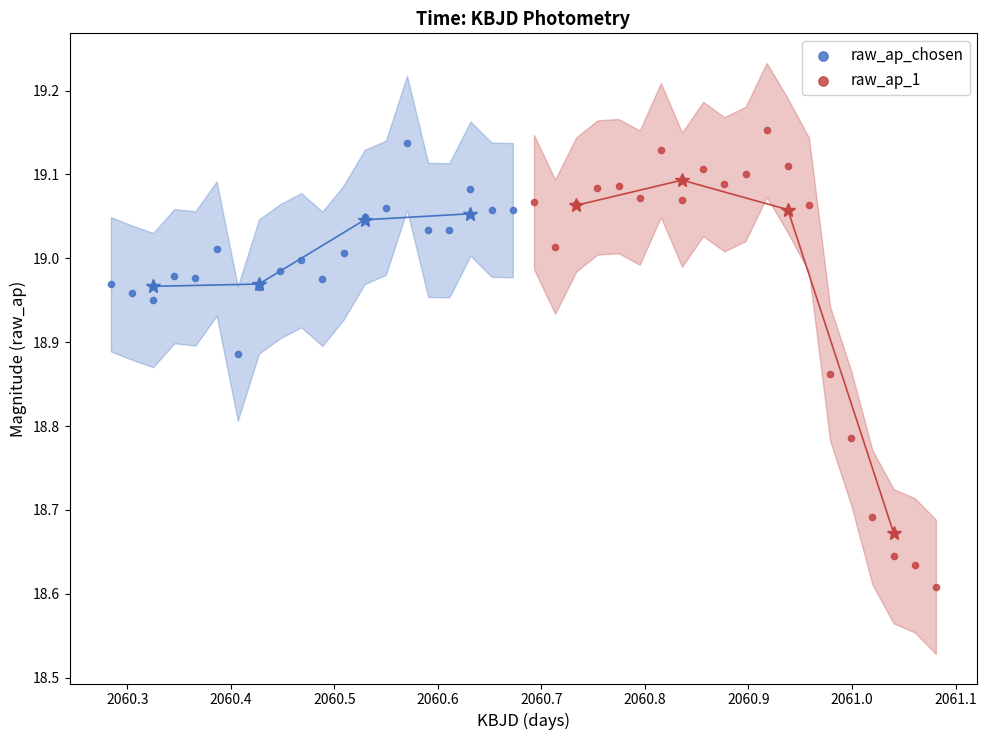

Which series has the largest Y range (max minus min)?

raw_ap_1